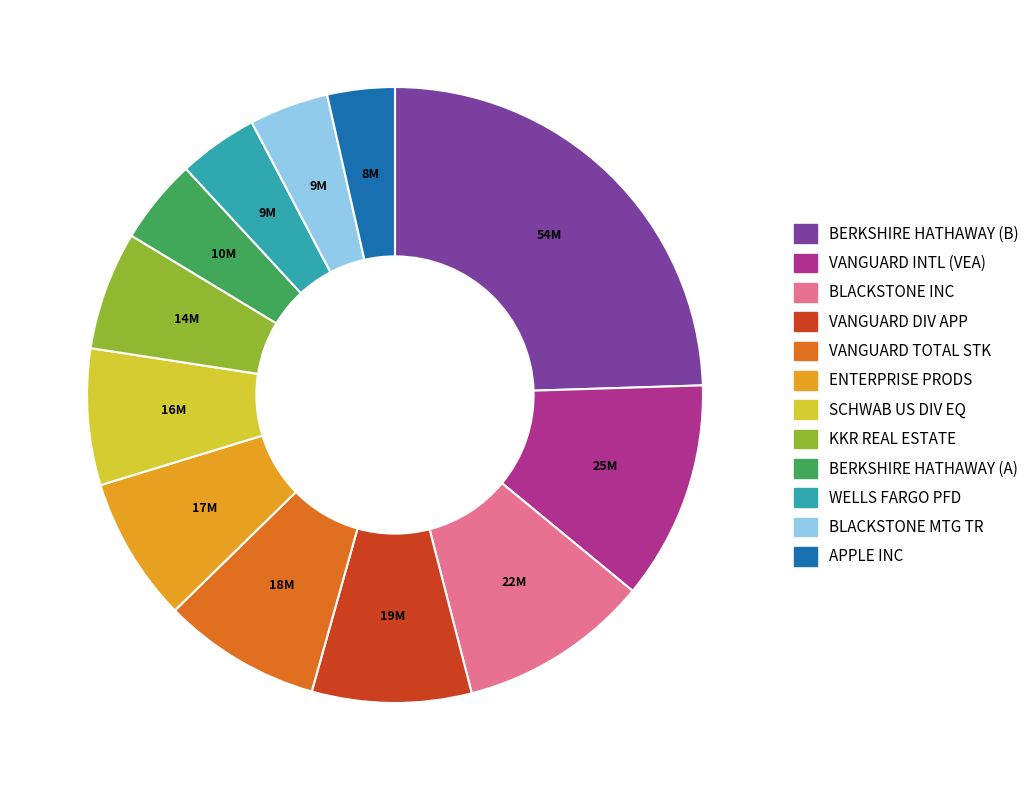

Is the sum of BLACKSTONE INC and SCHWAB US DIV EQ greater than half?

No